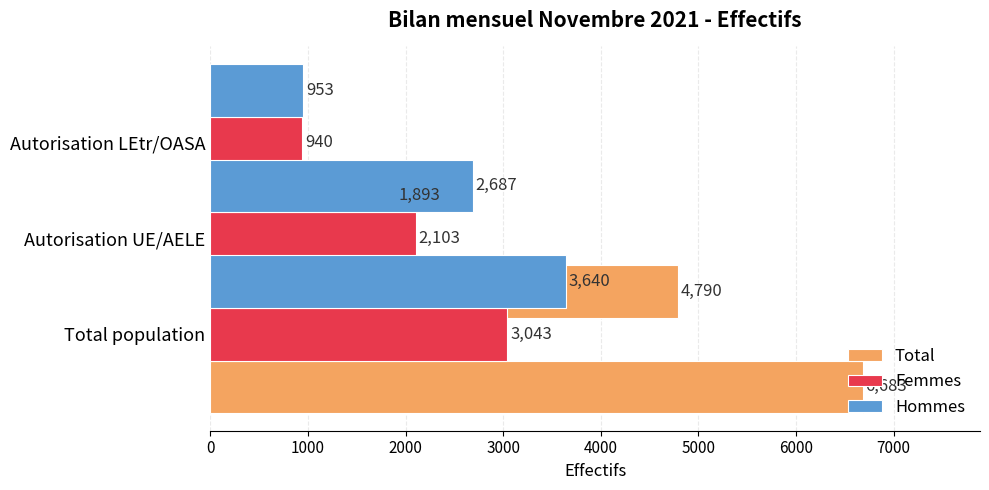

How many distinct data groups are displayed?

3